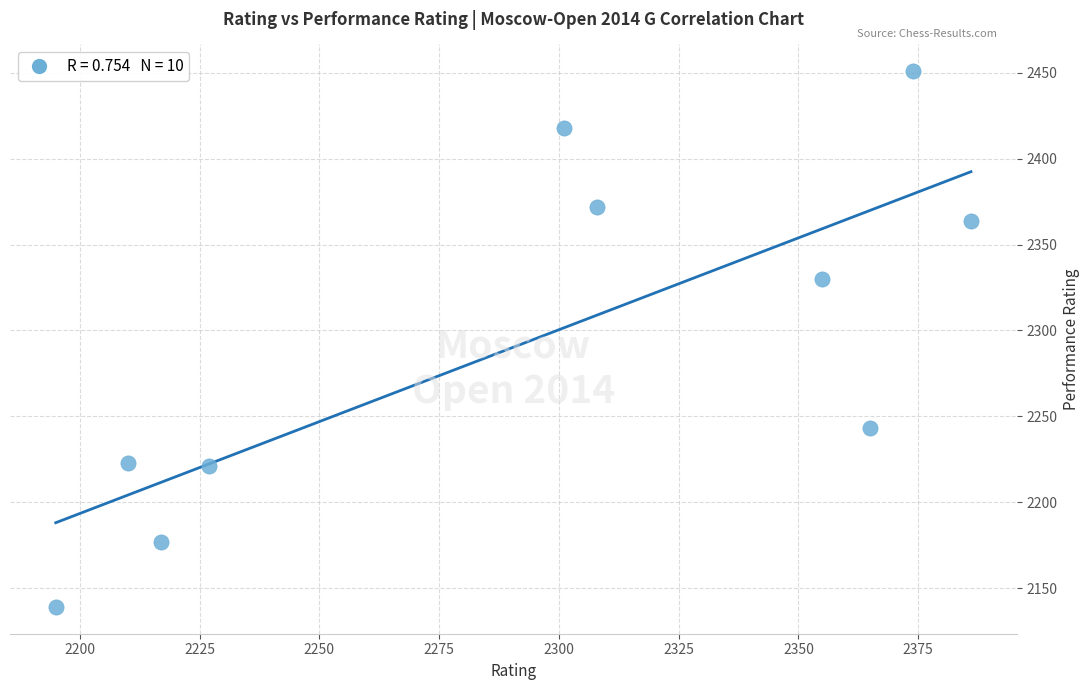

What is the range of X values (max minus min)?

191